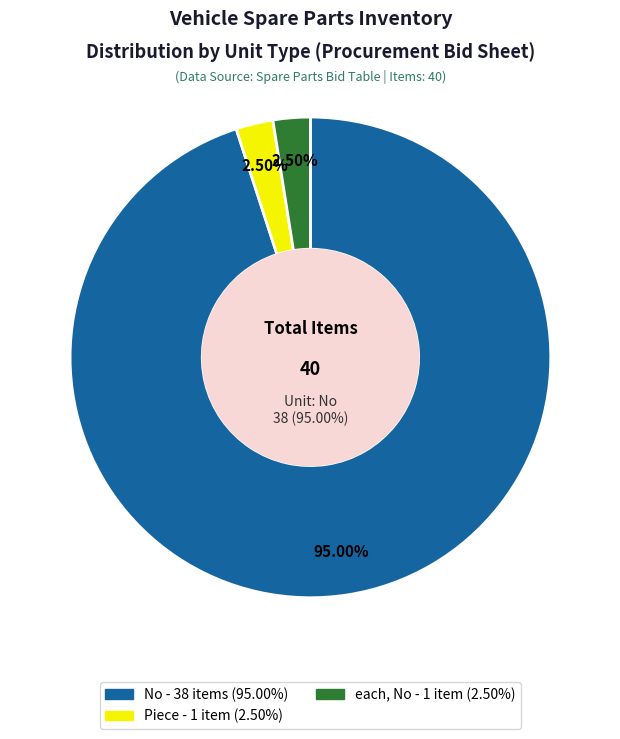

Do Piece and No together represent more than half of the pie?

Yes